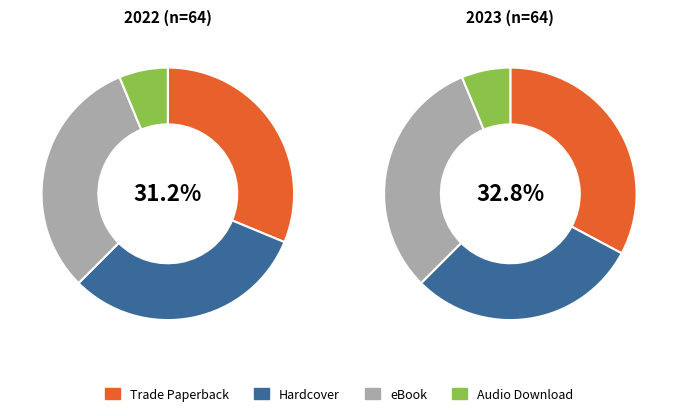

To the nearest percent, what is the average slice percentage?

25%